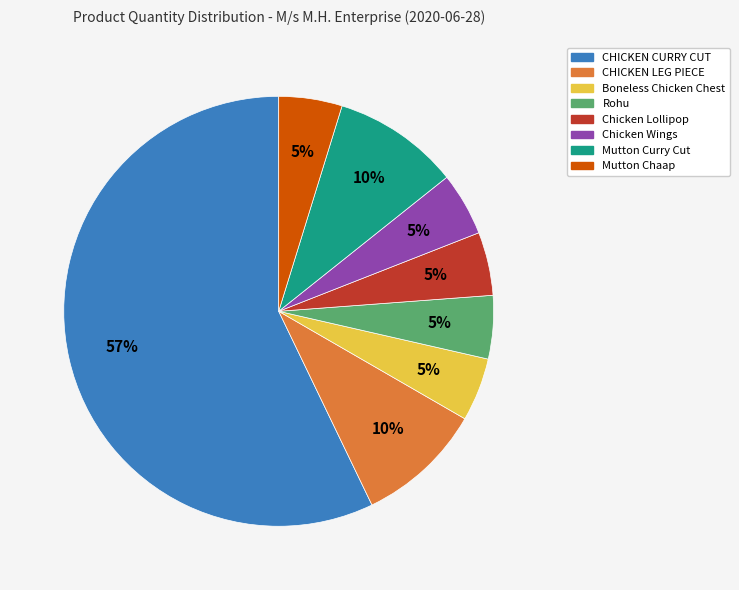

How many segments does this pie chart have?

8